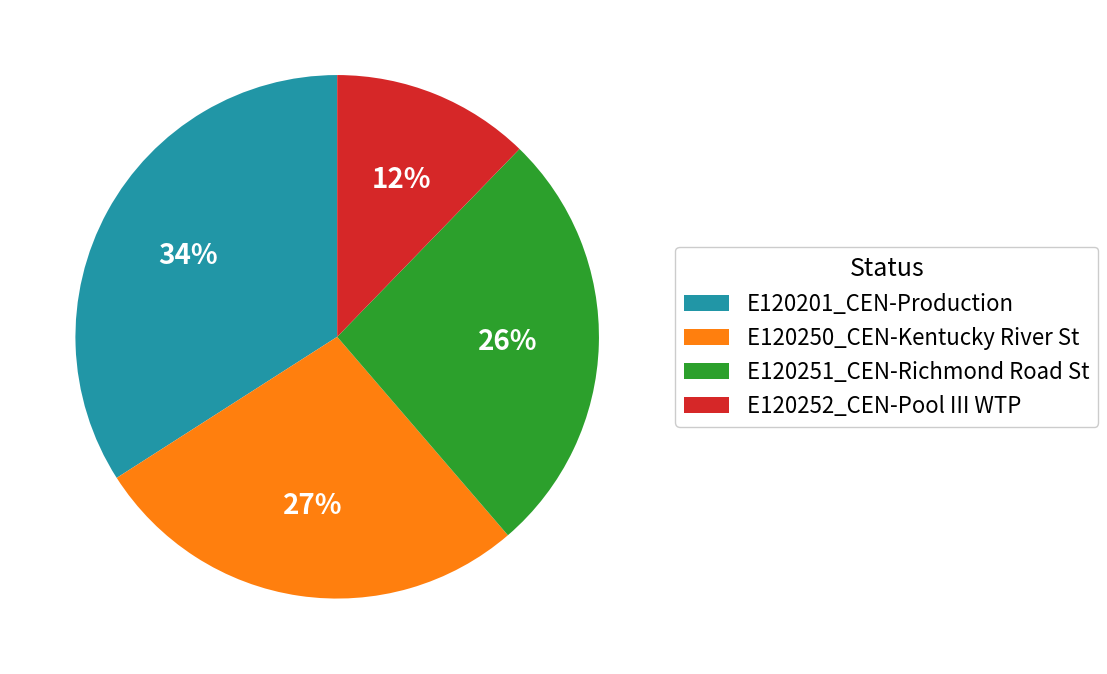

To the nearest percent, what portion does E120251_CEN-Richmond Road St represent?

26%